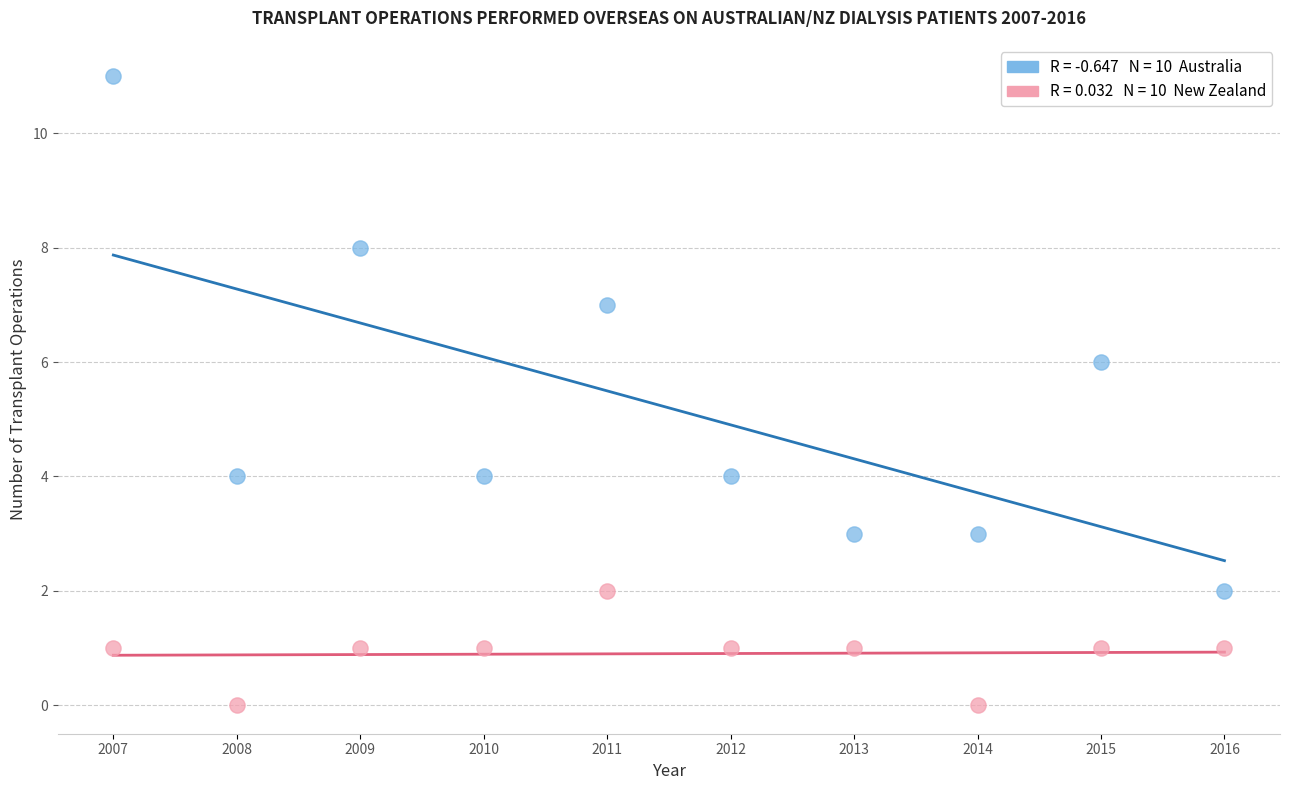

Across all data points, what is the range of Y values (max minus min)?

11